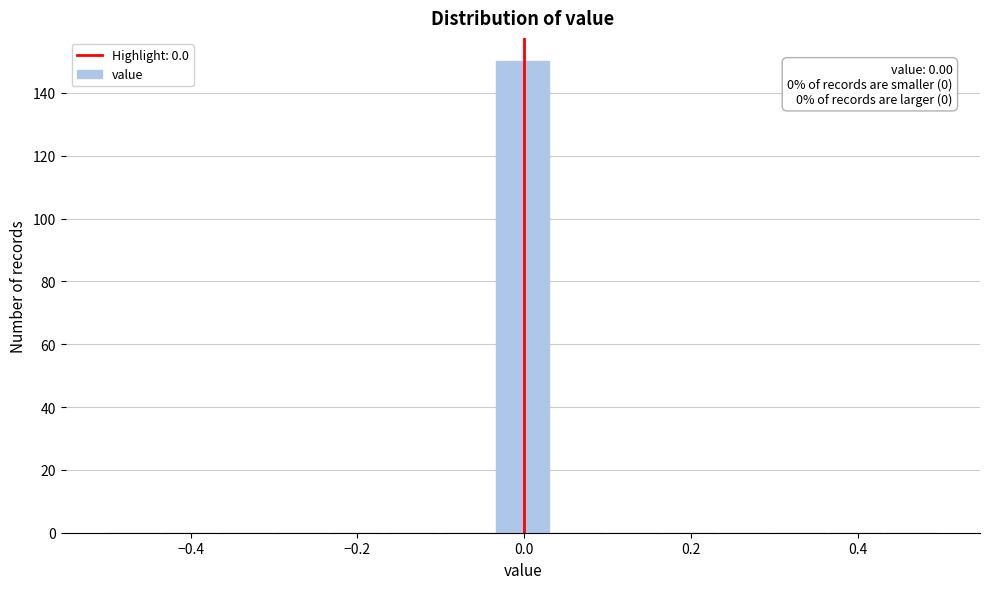

Read against the x-axis, roughly where is the centre of the tallest bar?

0.00